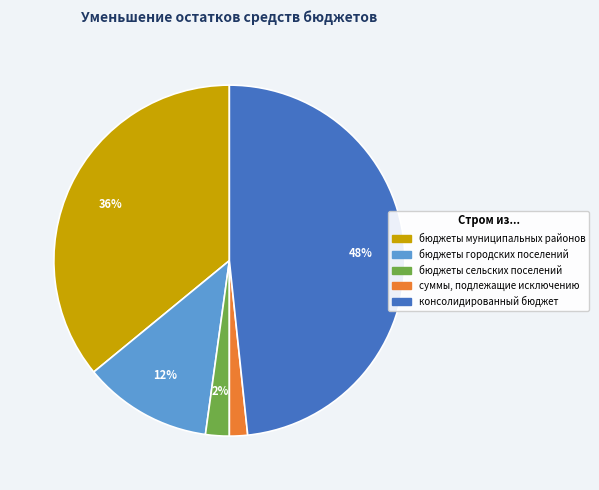

Is консолидированный бюджет the majority of the pie?

No